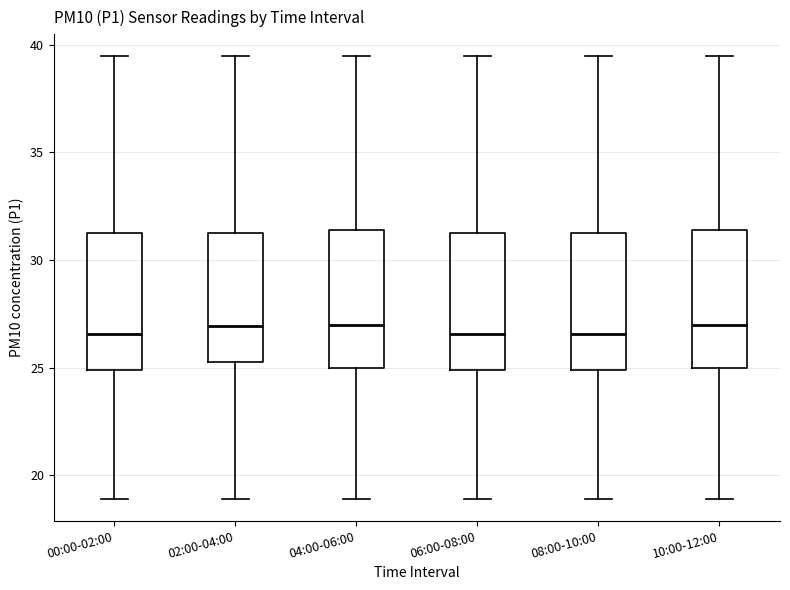

Reading left to right, read every box against the y-axis: the position of its median line, the range the box covers, and the ends of its whiskers. The values are not printed on the chart, so give them approximately, as read against the axis.

00:00-02:00: median 26.5, box 25.0 to 31.5, whiskers 19.0 to 39.5
02:00-04:00: median 27.0, box 25.5 to 31.5, whiskers 19.0 to 39.5
04:00-06:00: median 27.0, box 25.0 to 31.5, whiskers 19.0 to 39.5
06:00-08:00: median 26.5, box 25.0 to 31.5, whiskers 19.0 to 39.5
08:00-10:00: median 26.5, box 25.0 to 31.5, whiskers 19.0 to 39.5
10:00-12:00: median 27.0, box 25.0 to 31.5, whiskers 19.0 to 39.5